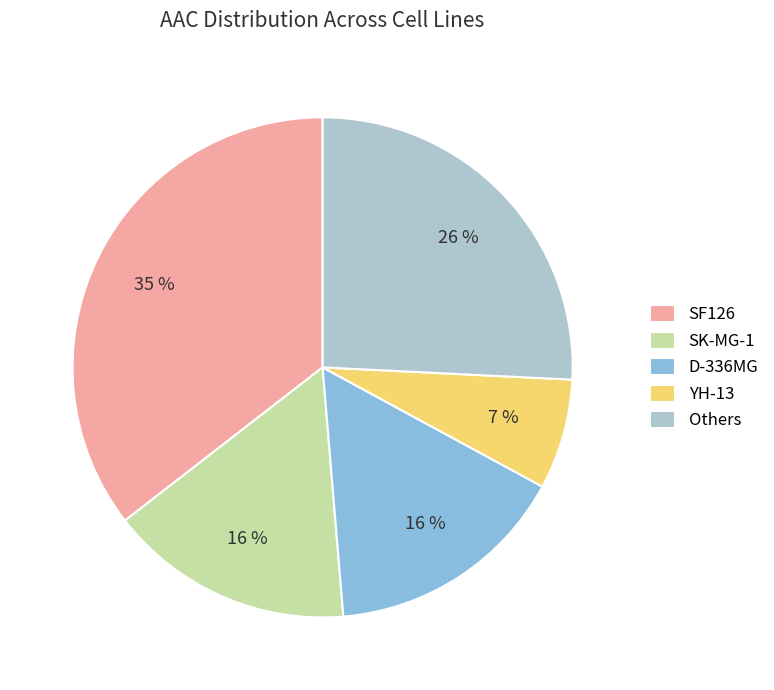

True or false: SF126 accounts for 35% of the total.

True